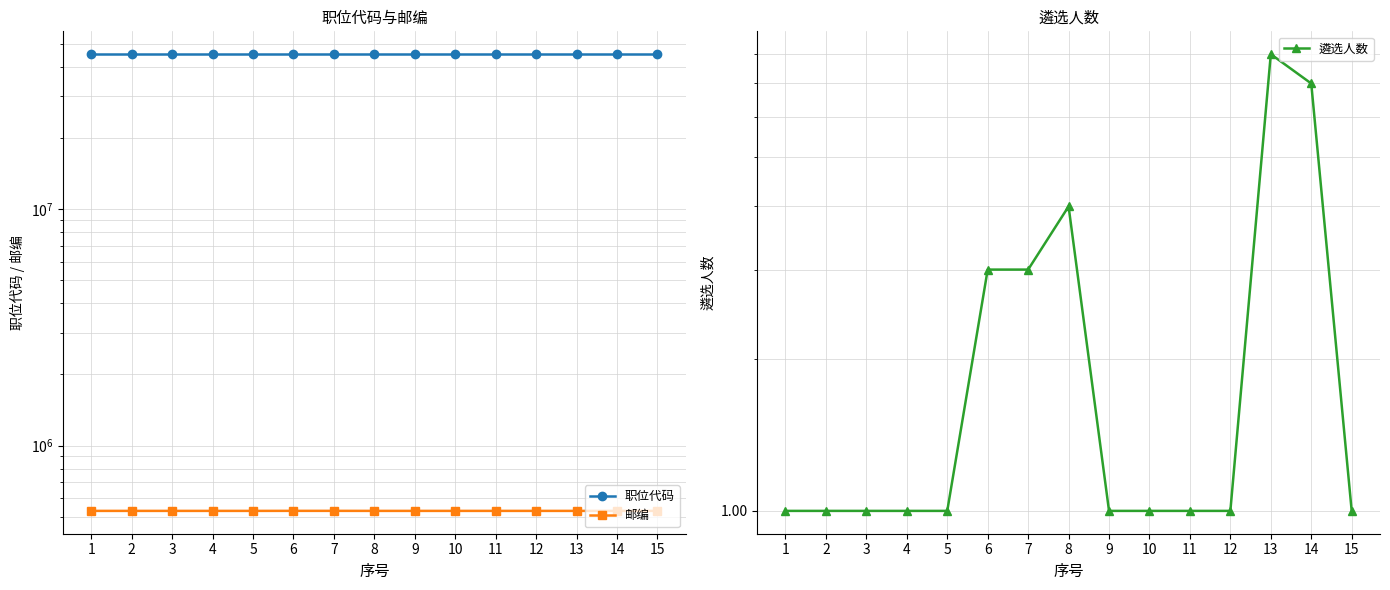

True or false: 遴选人数 has more than 1 interior local peaks.

True